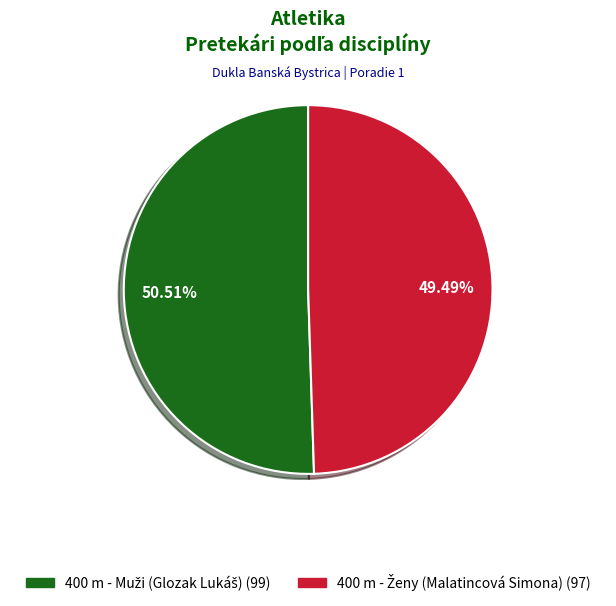

Is it true that 400 m - Muži (Glozak Lukáš) is 51% of the pie?

True